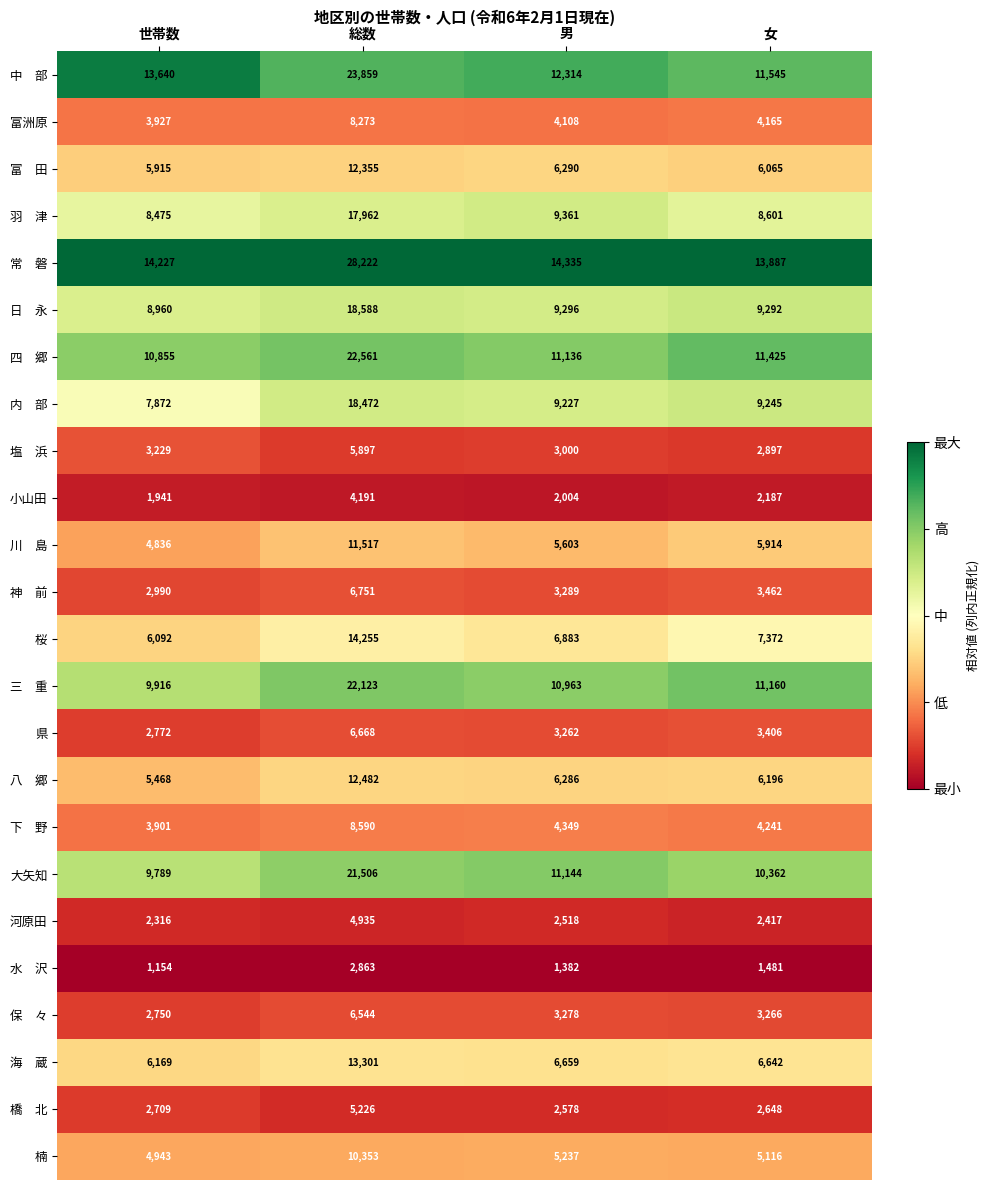

What is the spread (max minus min) of values at 世帯数?

13073